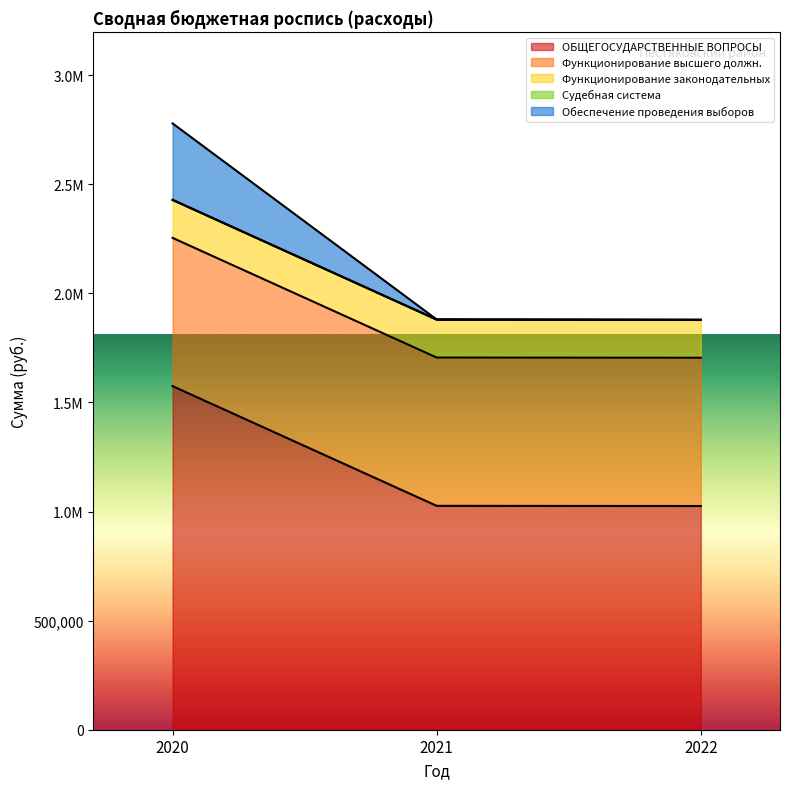

What is the sum of all Функционирование законодательных values?

521238